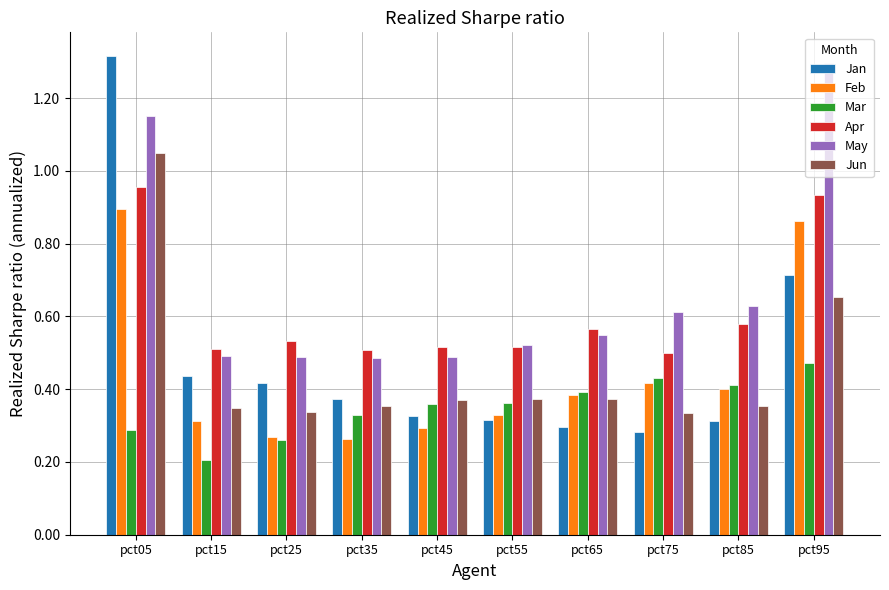

What is the sum of all Jun values?

4.5